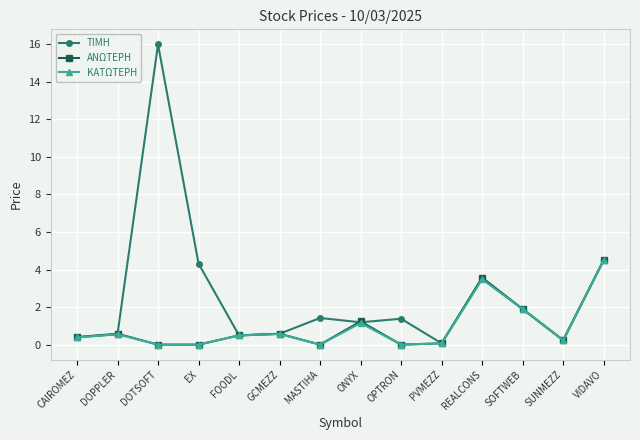

What is the value of the ΤΙΜΗ point at the 8th from the left?

1.2